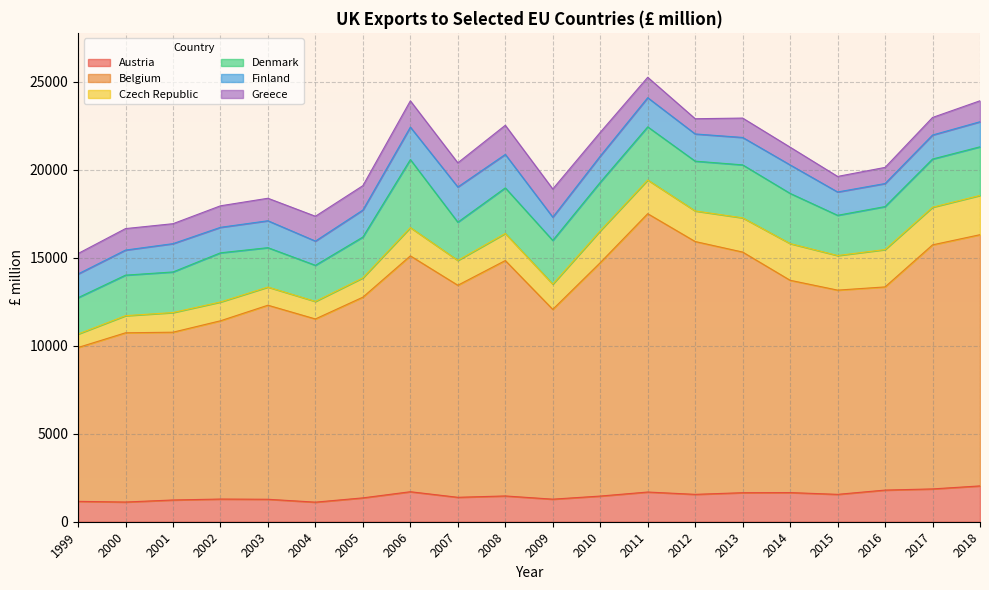

How many times do Czech Republic and Austria cross each other?

1